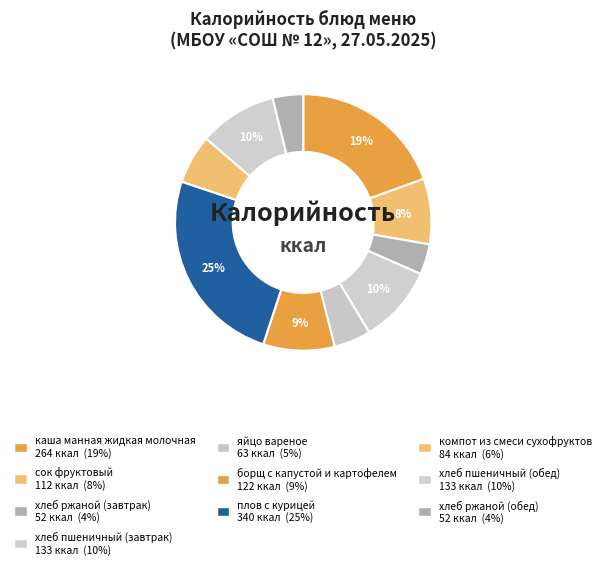

How many slices are in this pie chart?

10